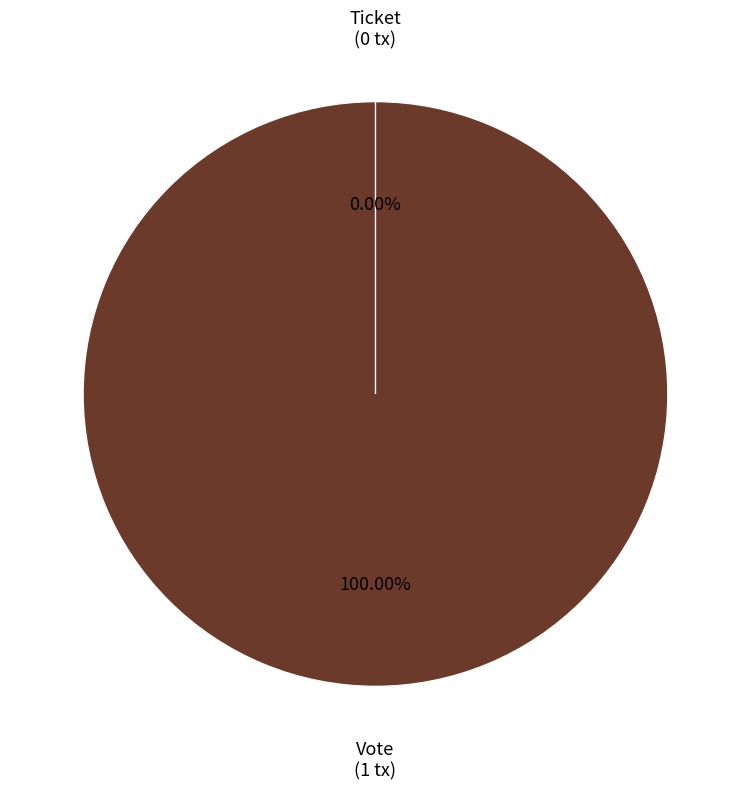

What percentage is the Vote slice, to the nearest percent?

100%